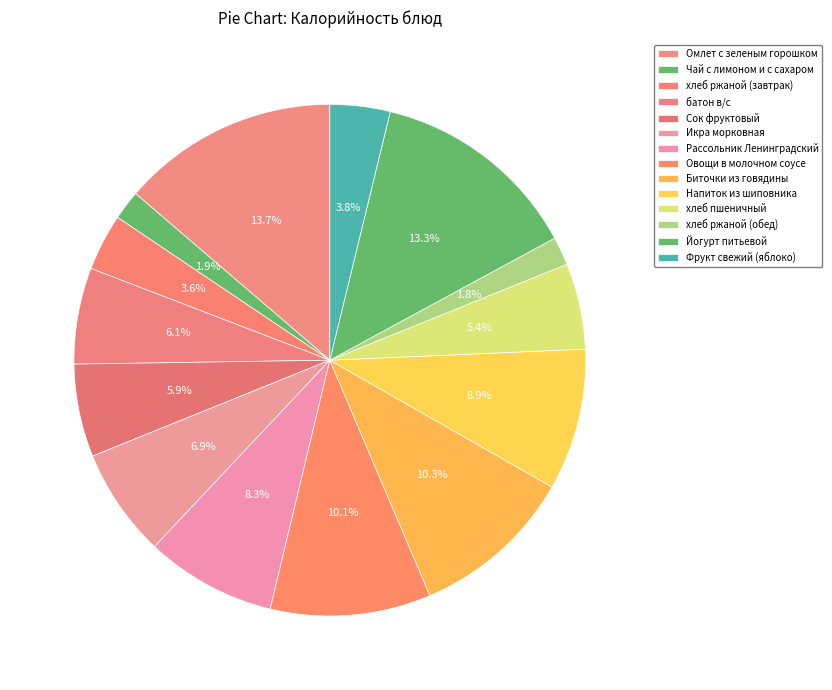

To the nearest percent, what percentage of the pie is Напиток из шиповника?

9%